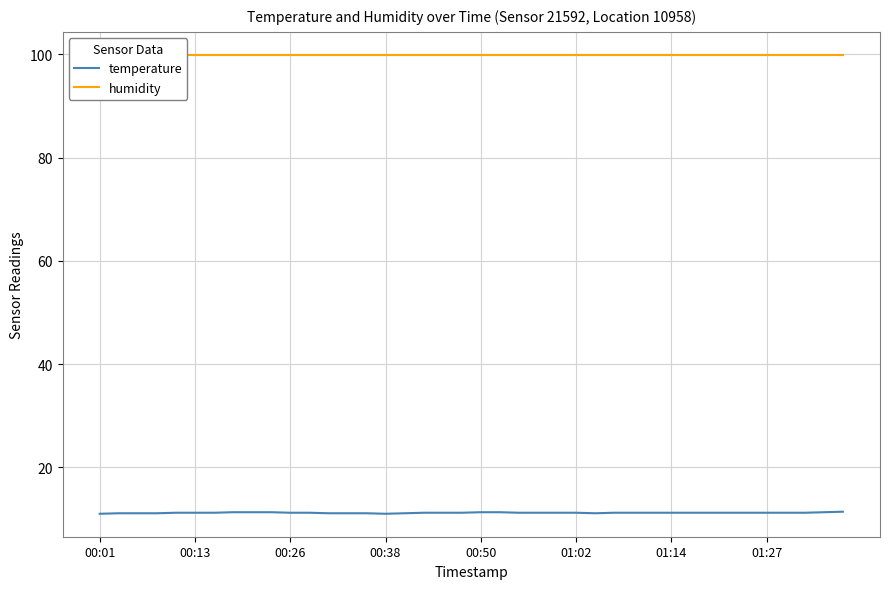

What is the value of the humidity point at the 24th from the left?

99.9